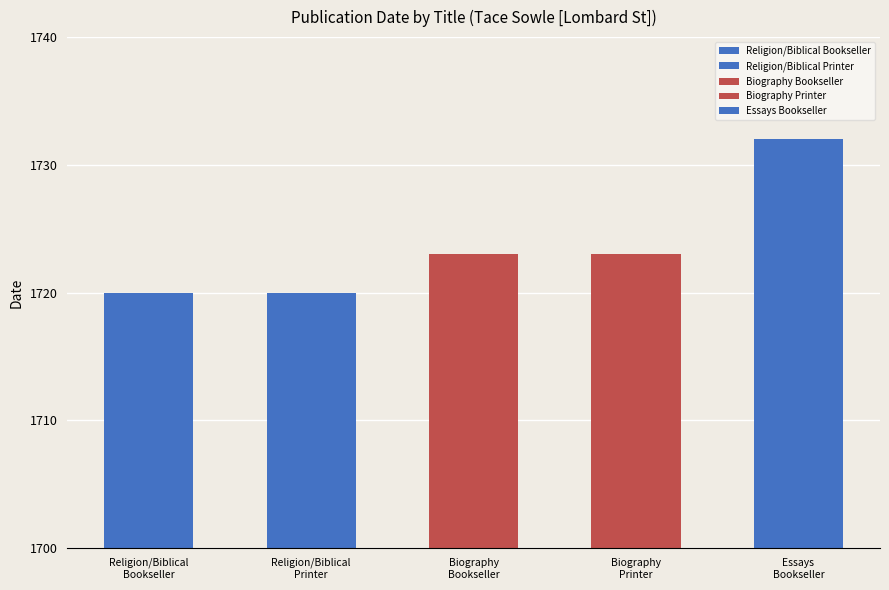

How many values are between 1720 and 1723?

4